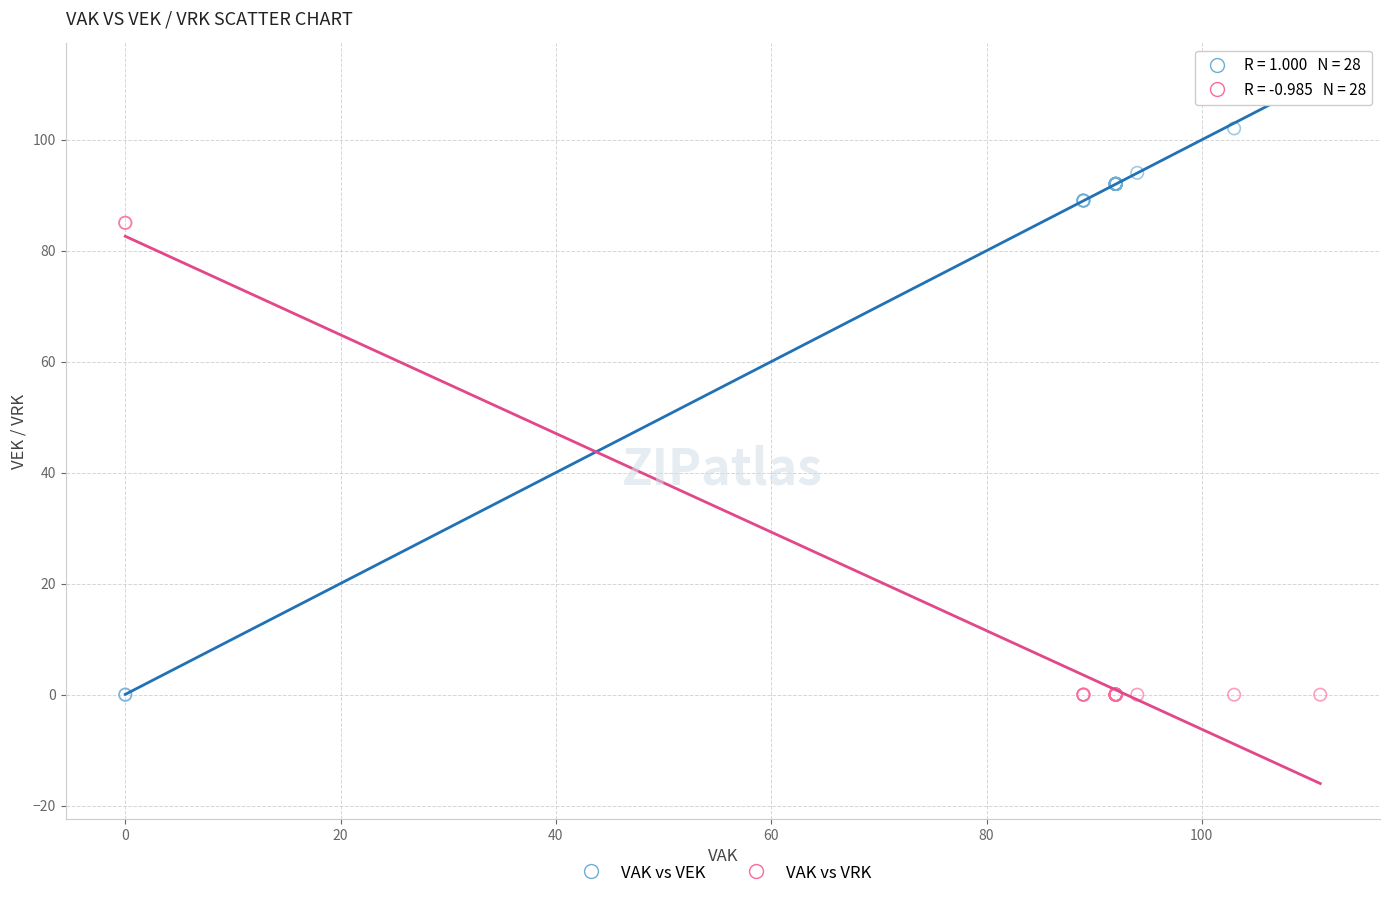

What are all the series names shown in the legend?

VAK vs VEK, VAK vs VRK